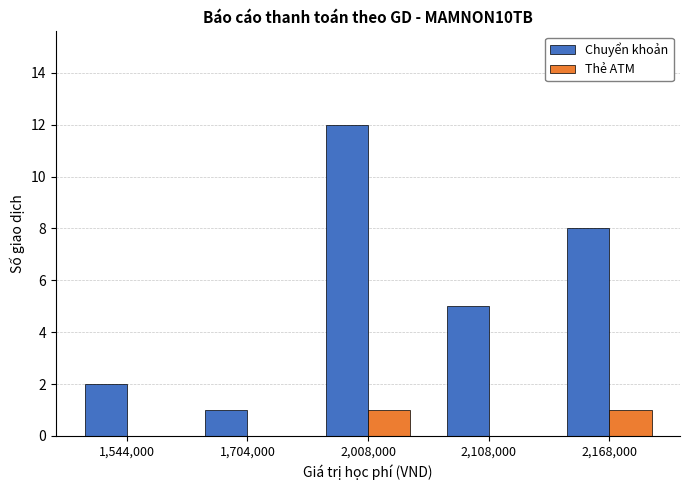

Count the Thẻ ATM values in the range 0 to 1.

5